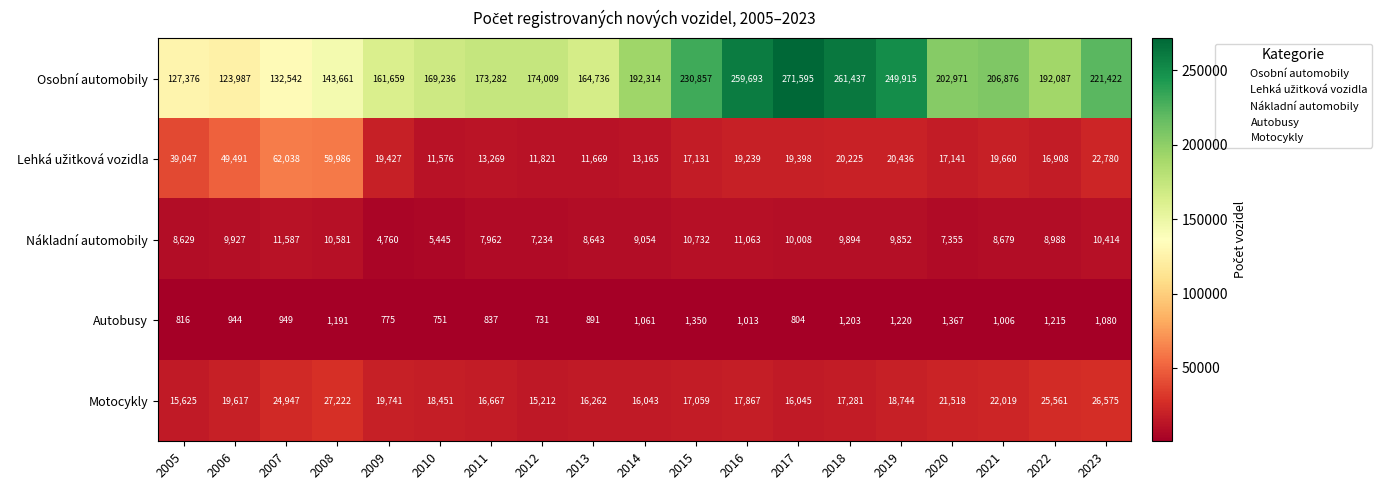

What is the total value across all series at 2013?

202201